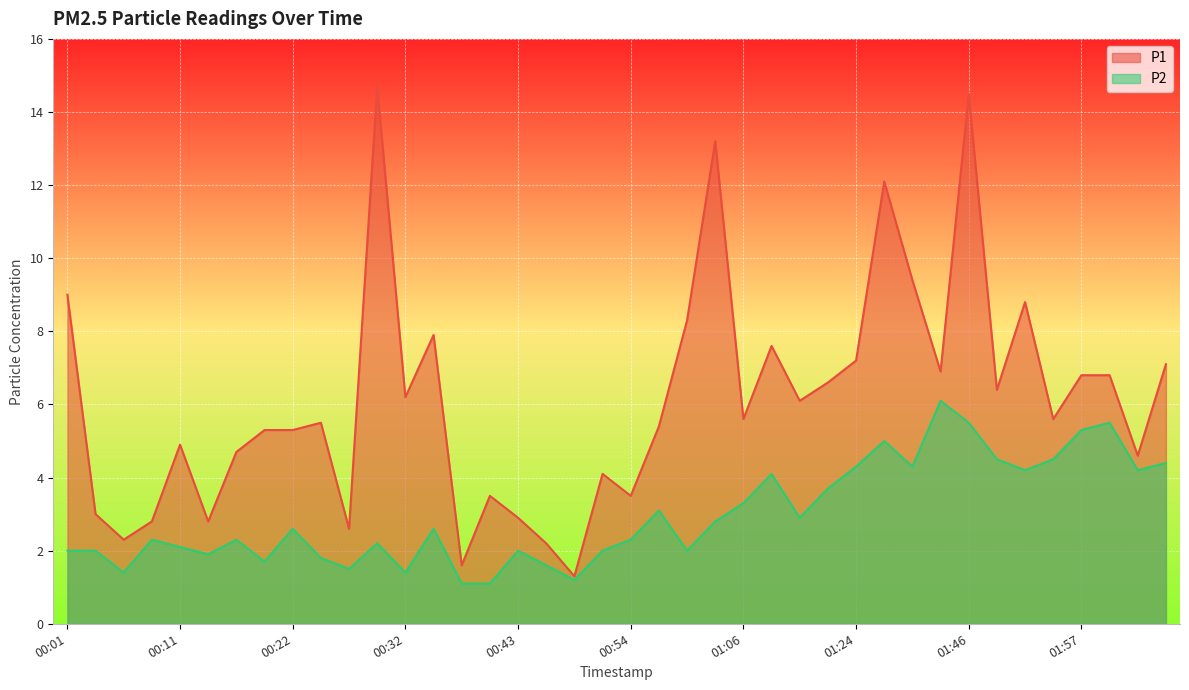

At 01:48, list the series in order from largest to smallest.

P1, P2